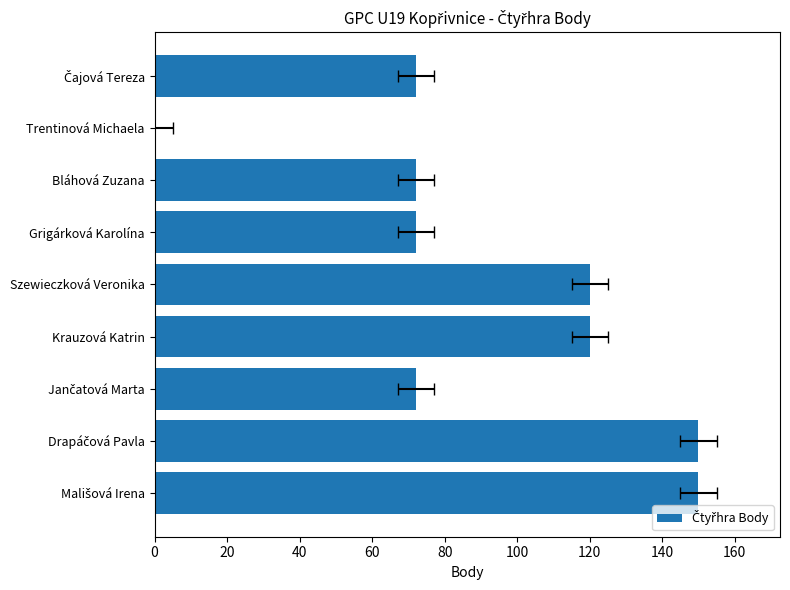

What is the maximum value shown in the chart?

150